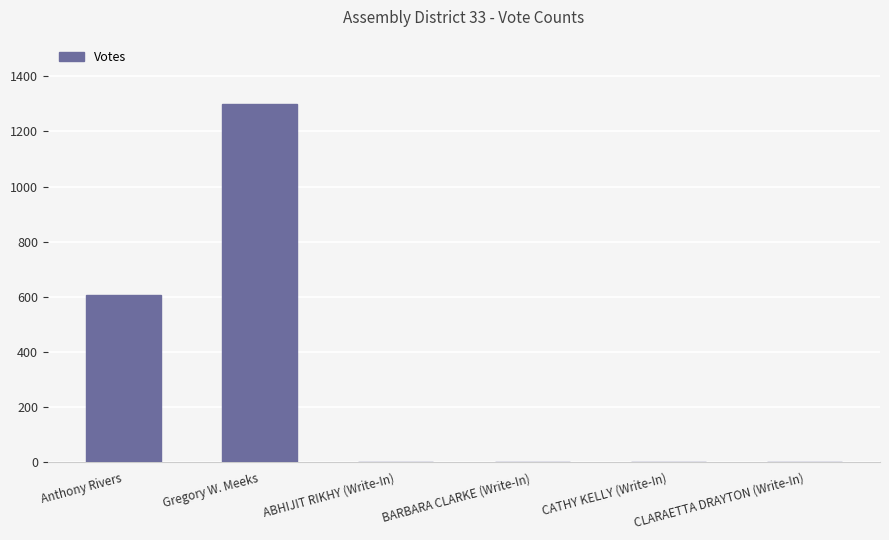

What is the sum of the values at ABHIJIT RIKHY (Write-In) and CLARAETTA DRAYTON (Write-In)?

2